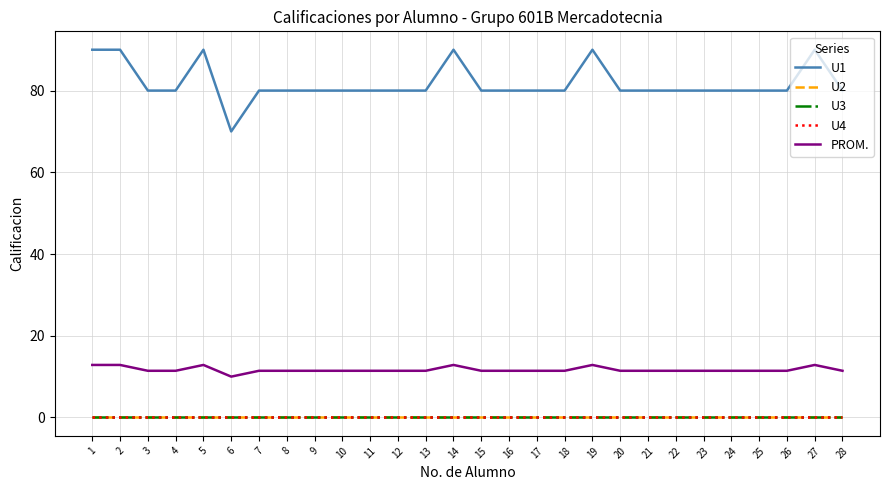

Which label corresponds to the smallest value in the chart?

1